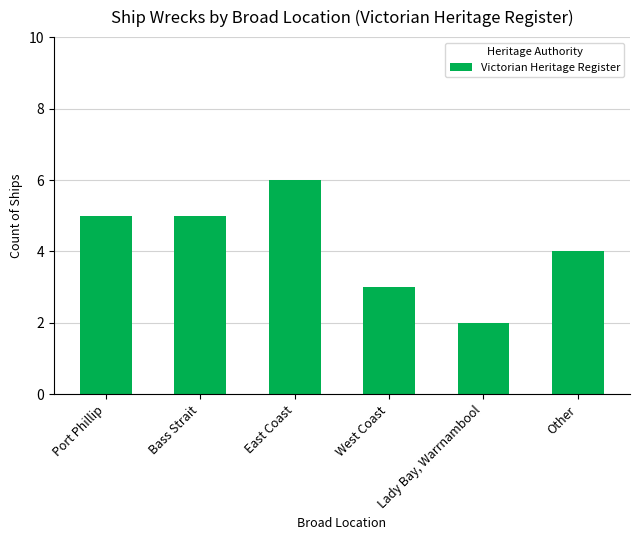

Does the chart contain any negative values?

No